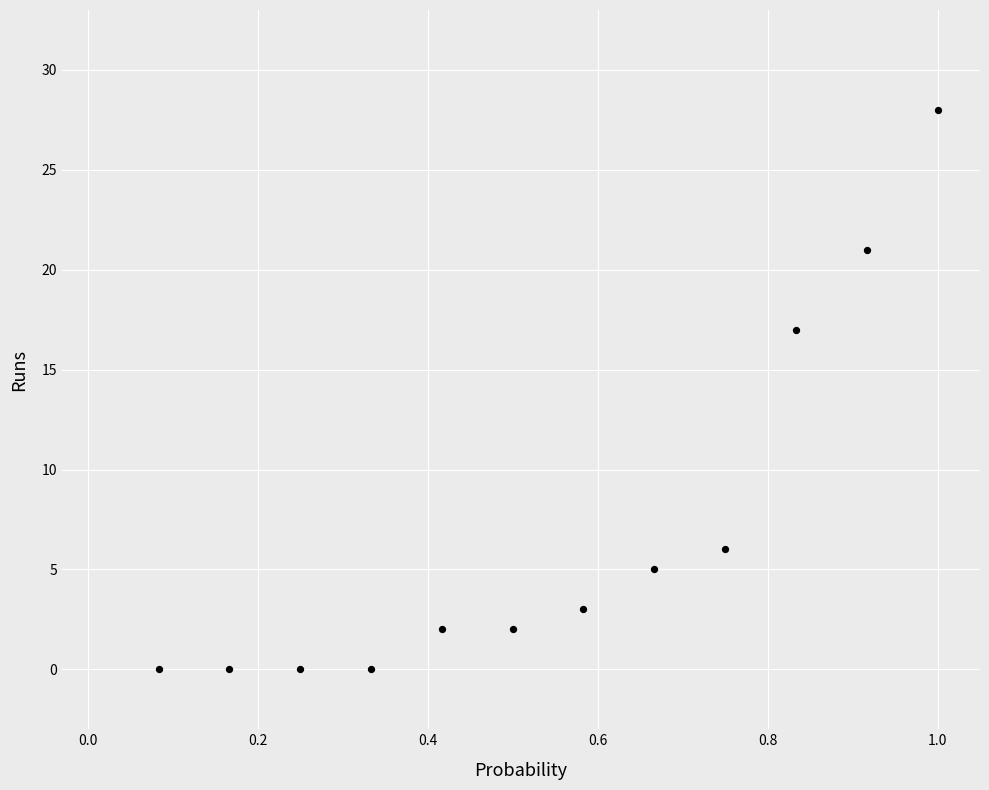

What Y value in the scatter plot is closest to 14?

17